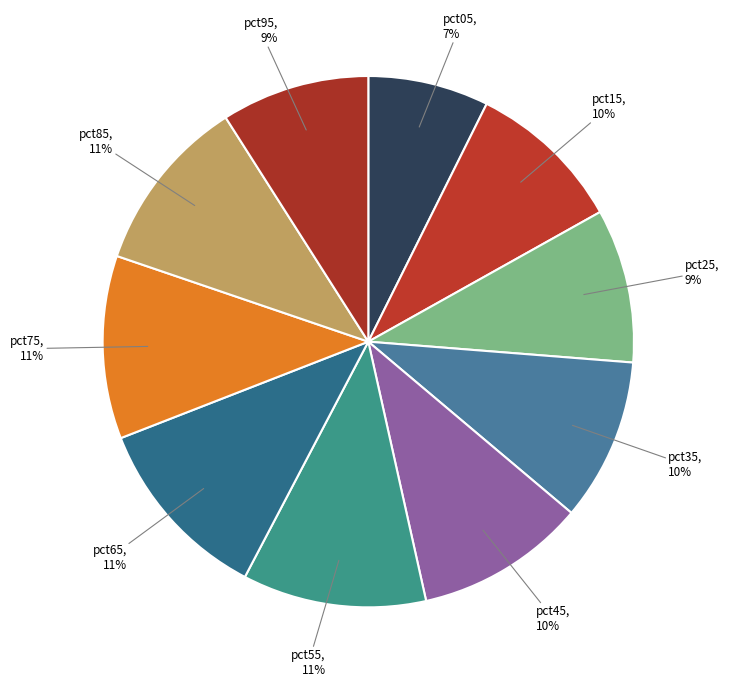

Count the number of slices in the pie.

10